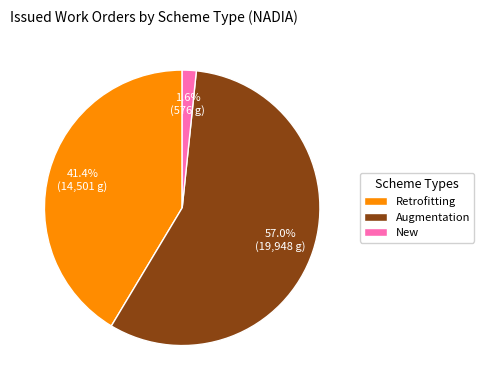

What is the smallest slice in the pie chart?

New